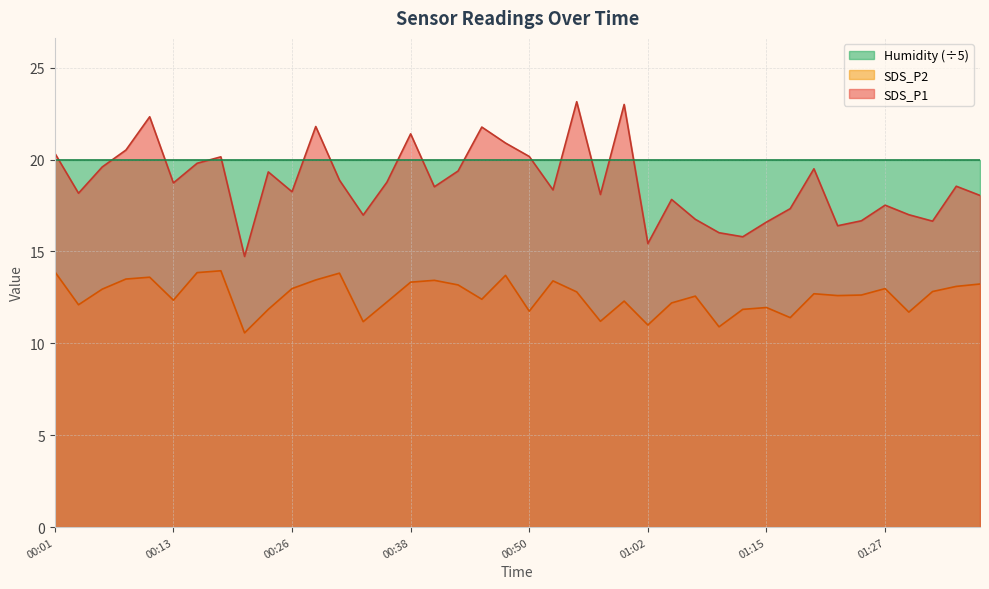

True or false: SDS_P1 and SDS_P2 intersect in this chart.

False